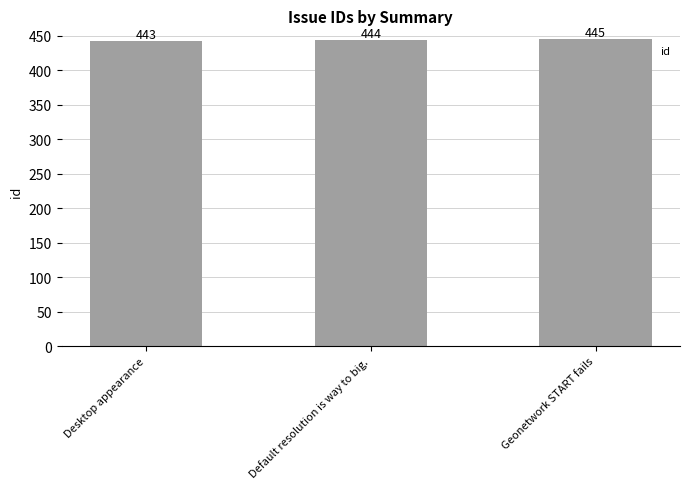

What is the label of the 2nd bar from the left?

Default resolution is way to big.